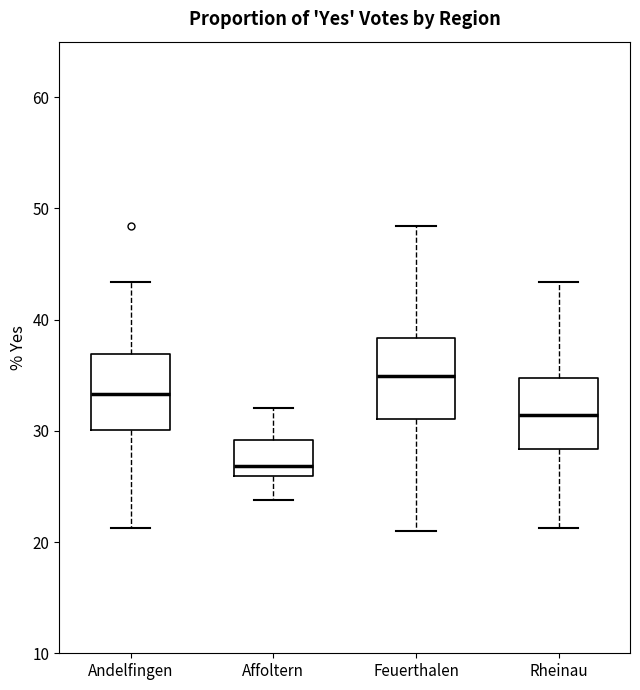

Where is the lower edge of the box for Feuerthalen on the y-axis? The values are not printed on the chart, so give them approximately, as read against the axis.

31